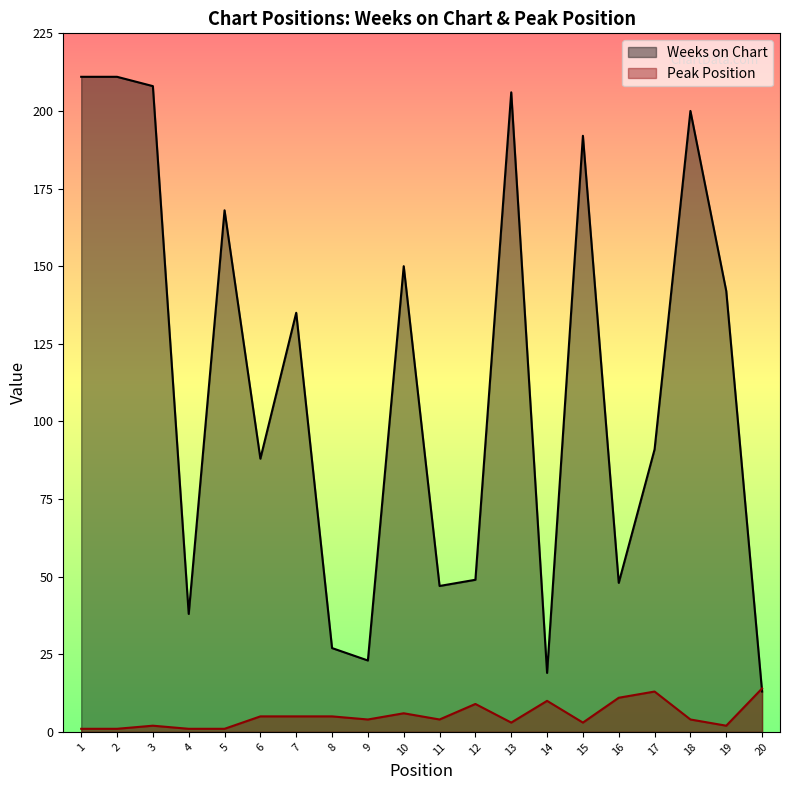

In Weeks on Chart, how many points are higher than both neighbors (excluding endpoints)?

6